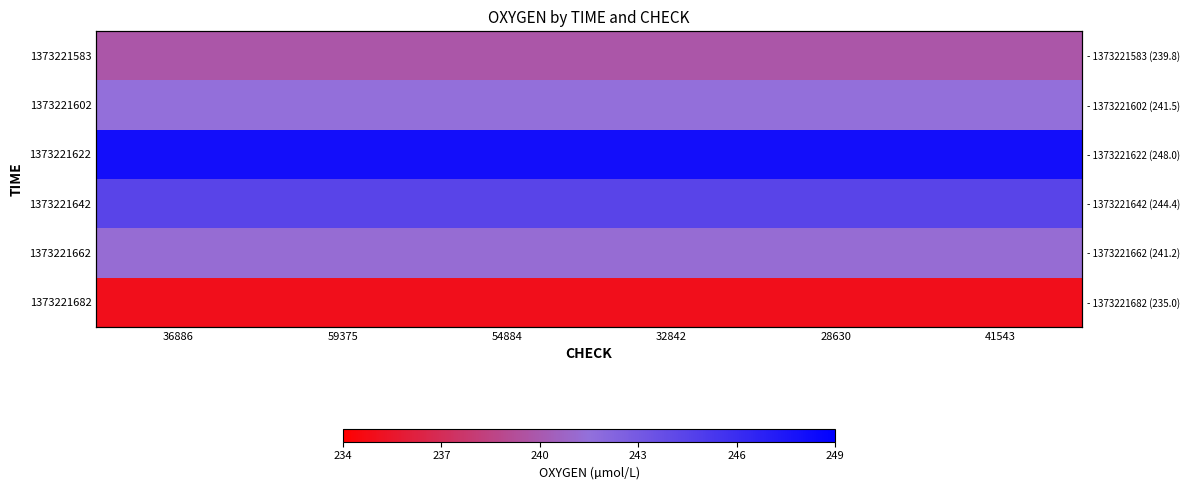

Is it true that 1373221622 equals 248.0 at 59375?

True